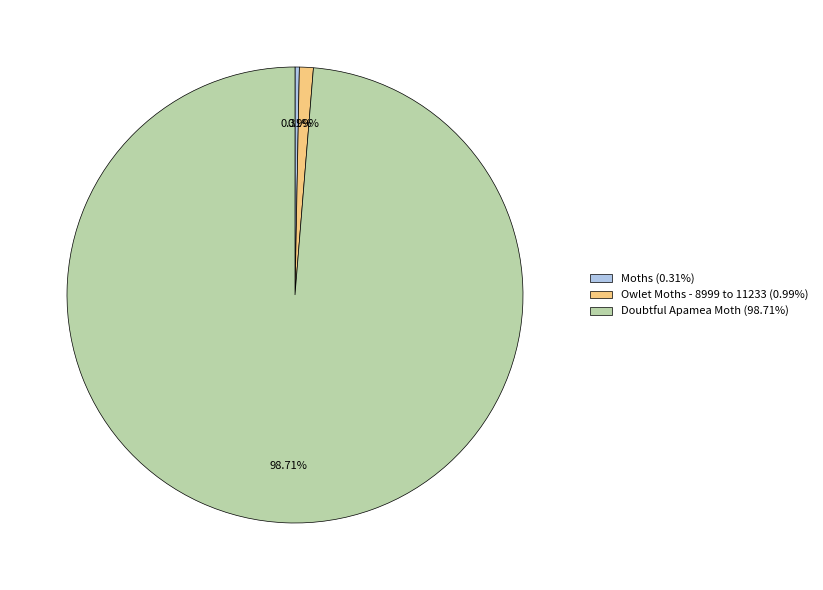

Is Moths the majority of the pie?

No